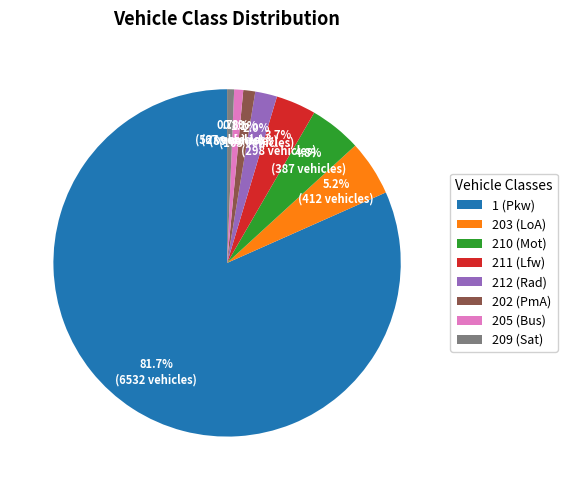

What percentage is the 211 (Lfw) slice, to the nearest percent?

4%